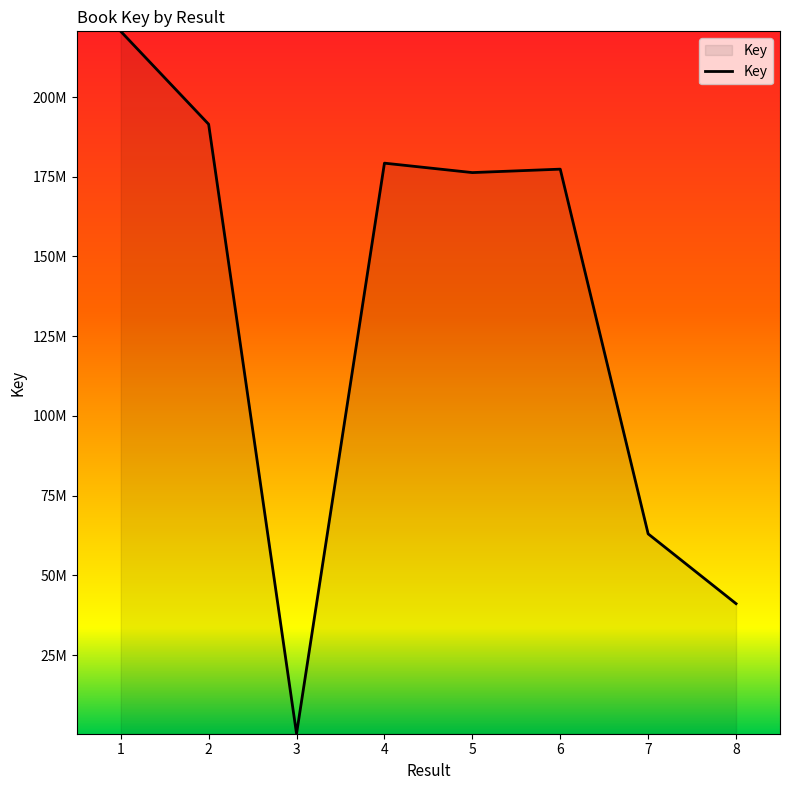

True or false: there are more than 1 points higher than both neighbors.

True